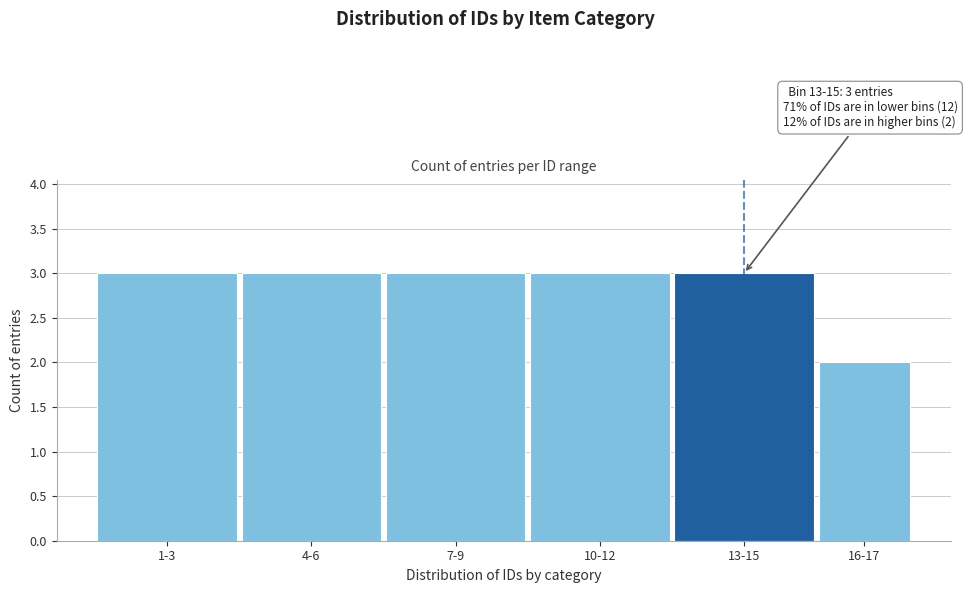

Reading left to right, transcribe all the data shown in this chart.

1-3=3	4-6=3	7-9=3	10-12=3	13-15=3	16-17=2